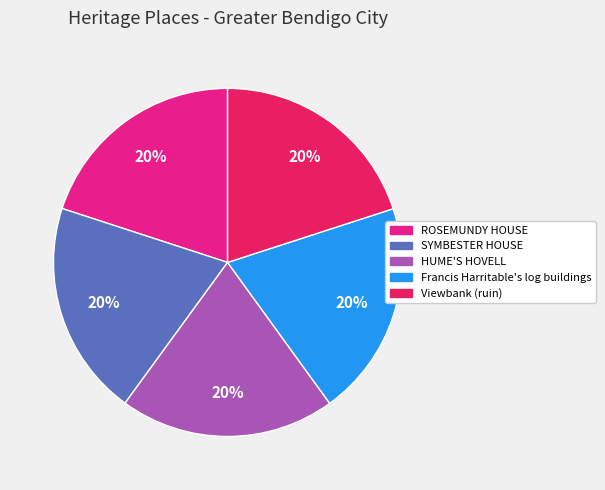

Is the sum of SYMBESTER HOUSE and ROSEMUNDY HOUSE greater than half?

No